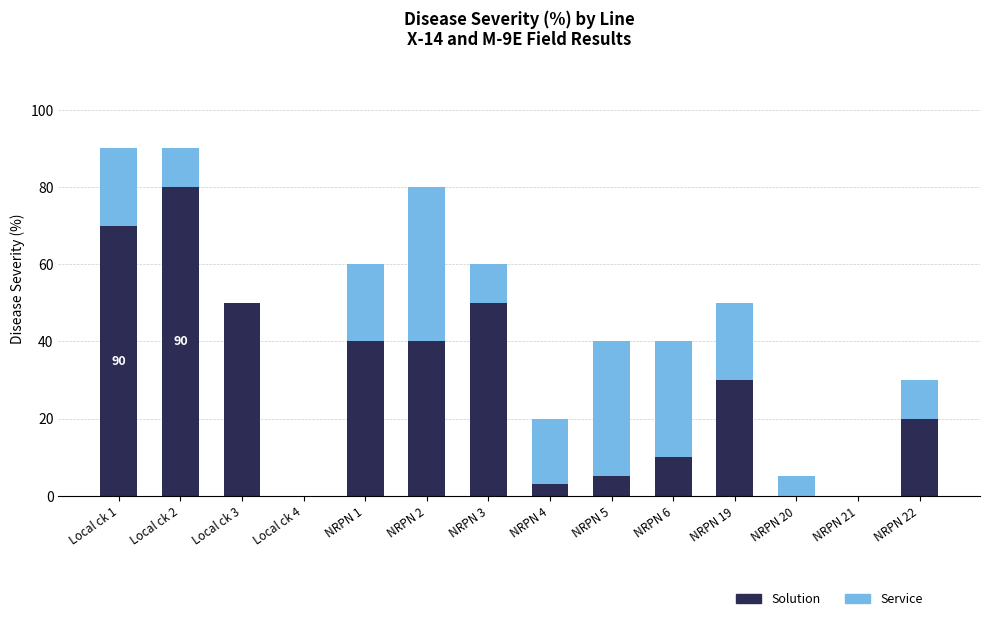

Is it true that Solution equals 50 at Local ck 3?

True